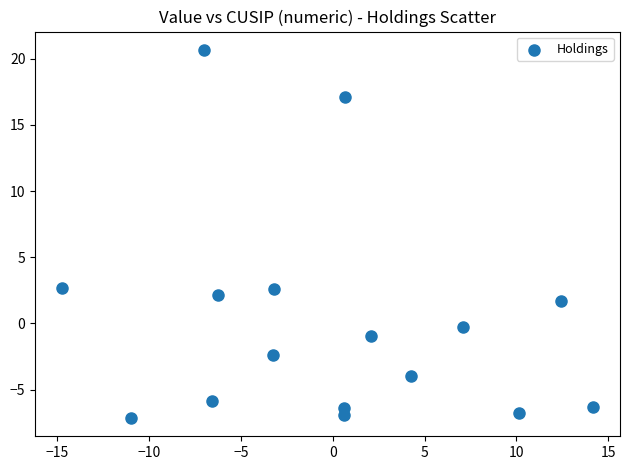

What is the range of Y values (max minus min)?

27.8